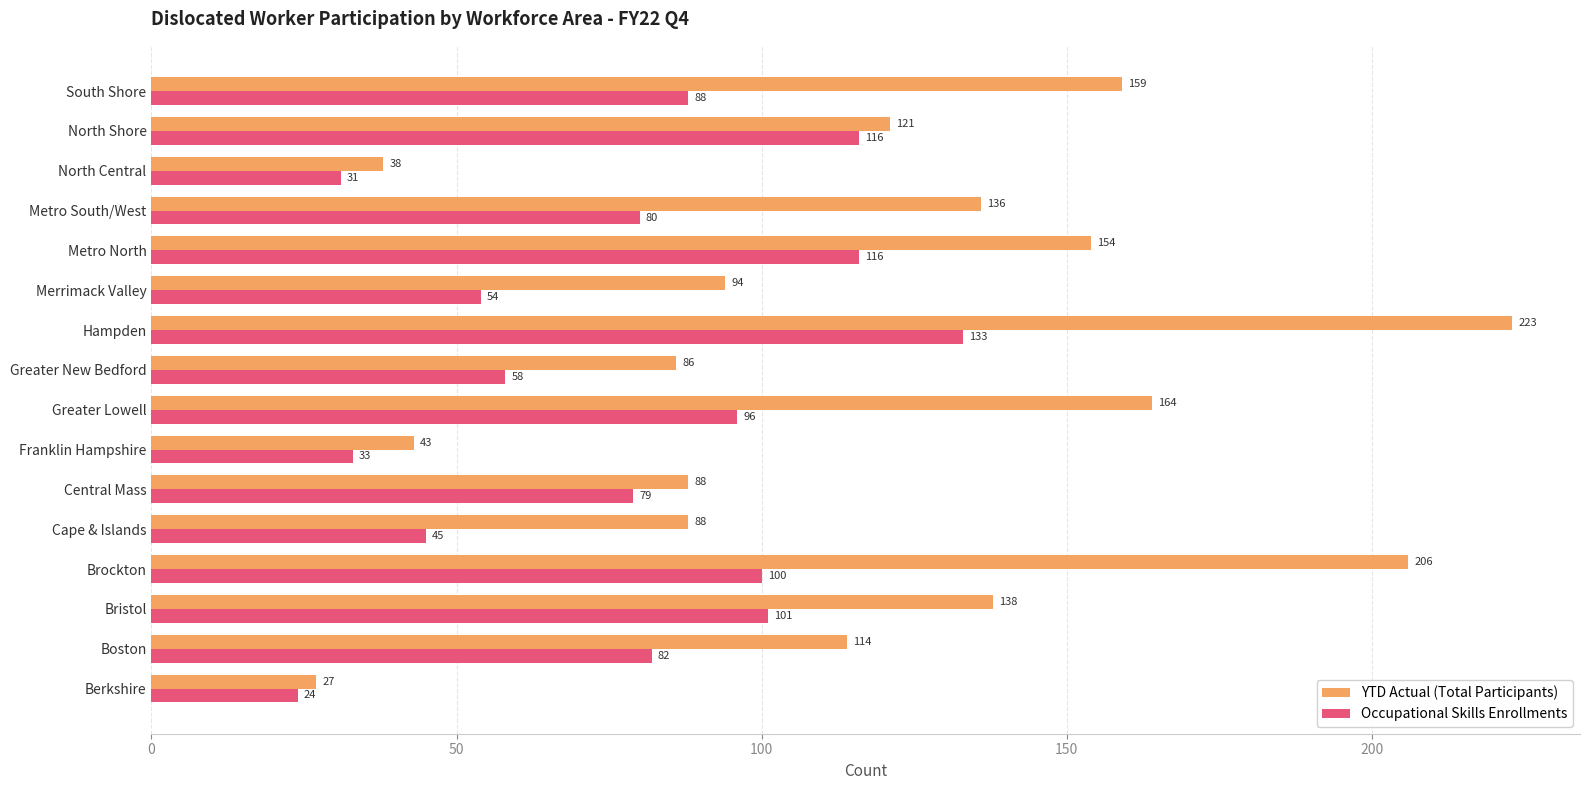

What is the difference between the maximum and minimum values in the Occupational Skills Enrollments series?

109